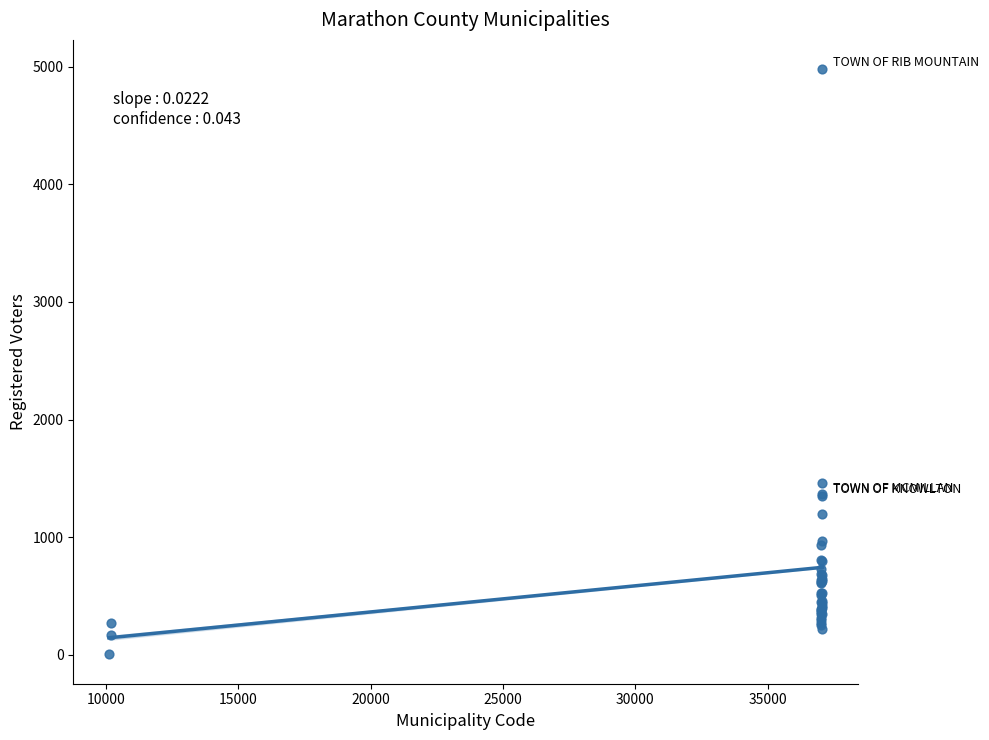

What Y value in the scatter plot is closest to 2491?

1459